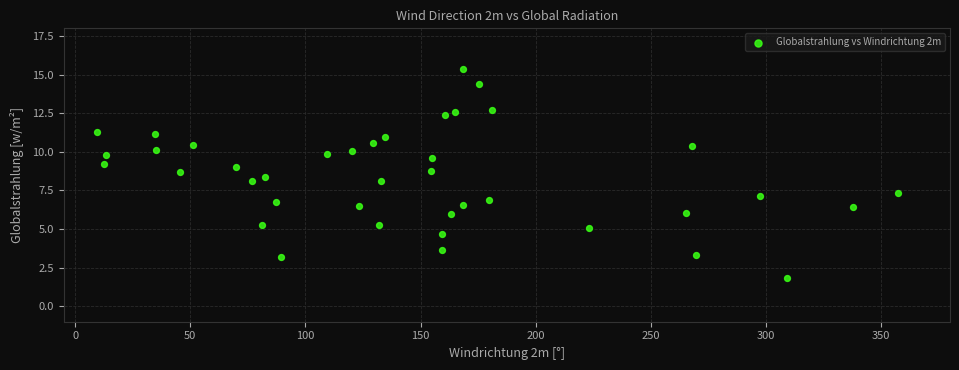

What is the range of Y values (max minus min)?

13.5